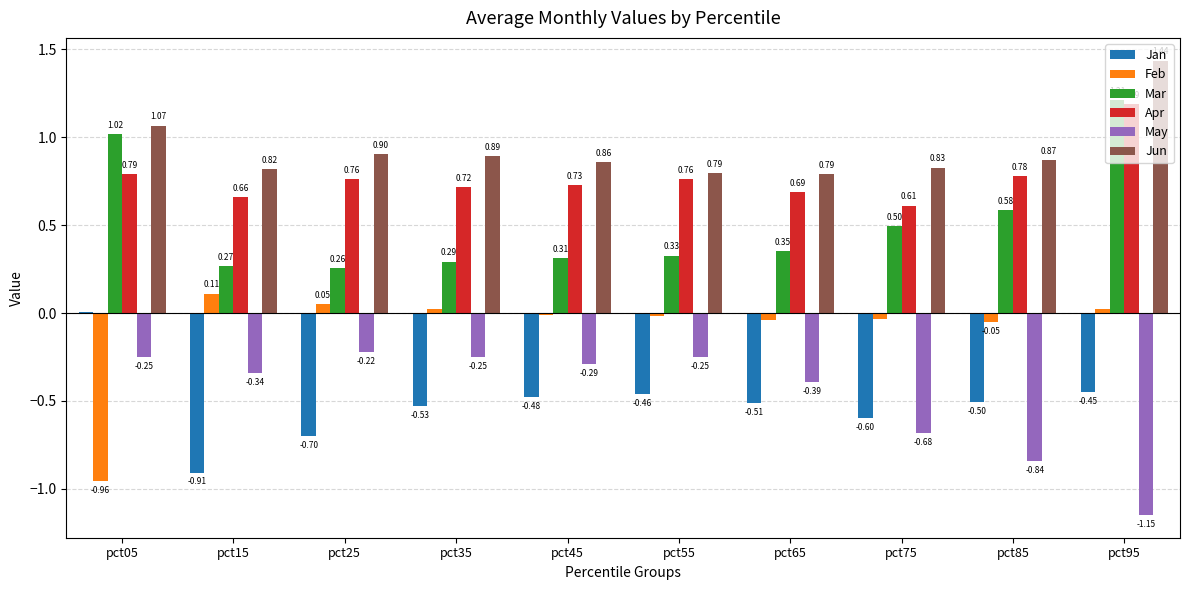

What is the difference between the second highest and minimum values in the Jan series?

0.5